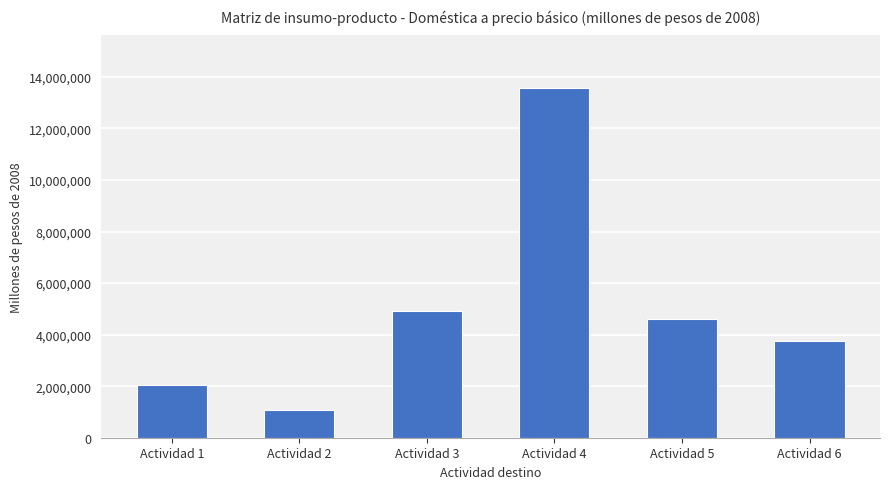

Reading right to left, extract all data points from this chart.

Actividad 6=3733348.7	Actividad 5=4623283.2	Actividad 4=13572900.0	Actividad 3=4927359.0	Actividad 2=1064464.6	Actividad 1=2050432.2